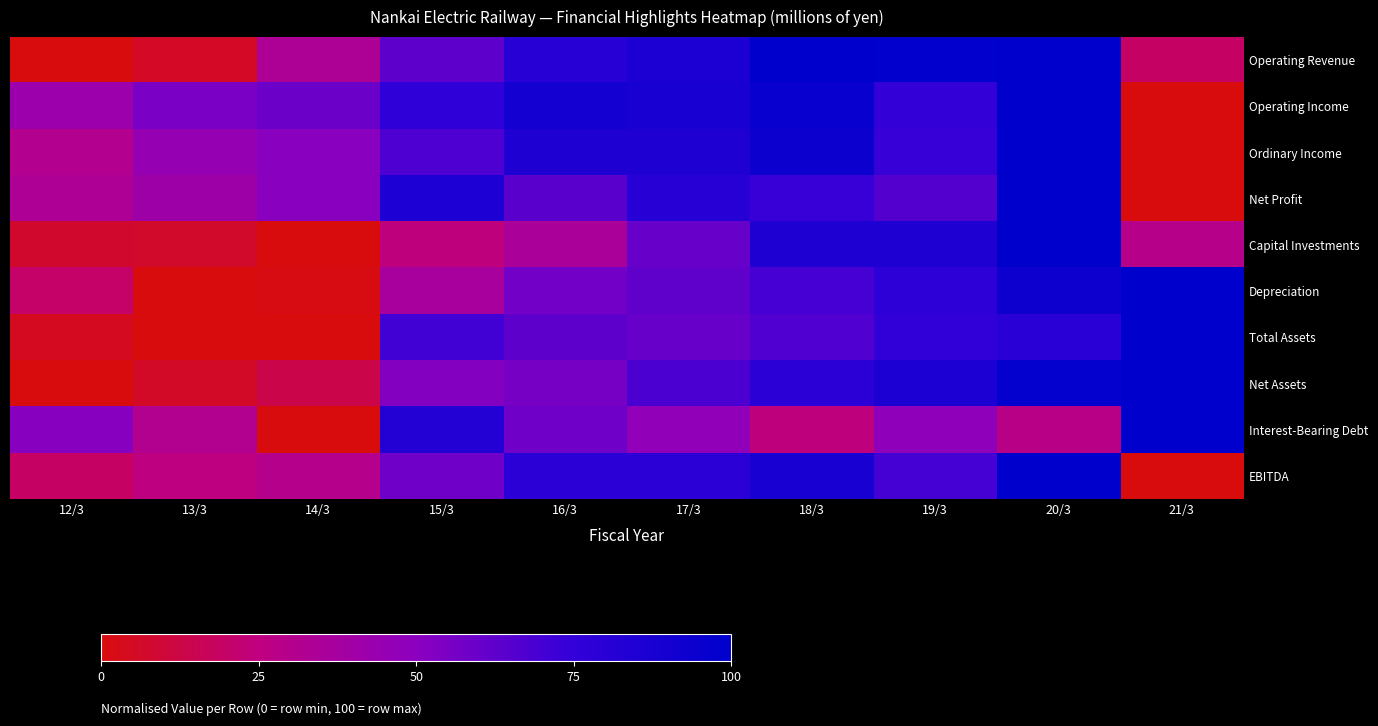

At which category is the sum across all series the highest?

20/3